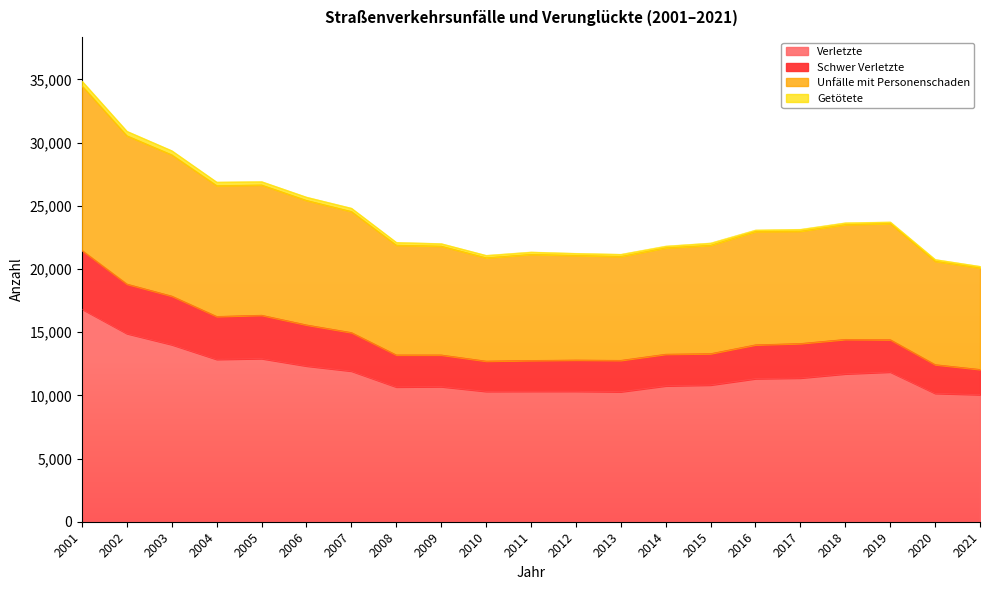

Is it true that Verletzte equals 10327 at 2012?

True